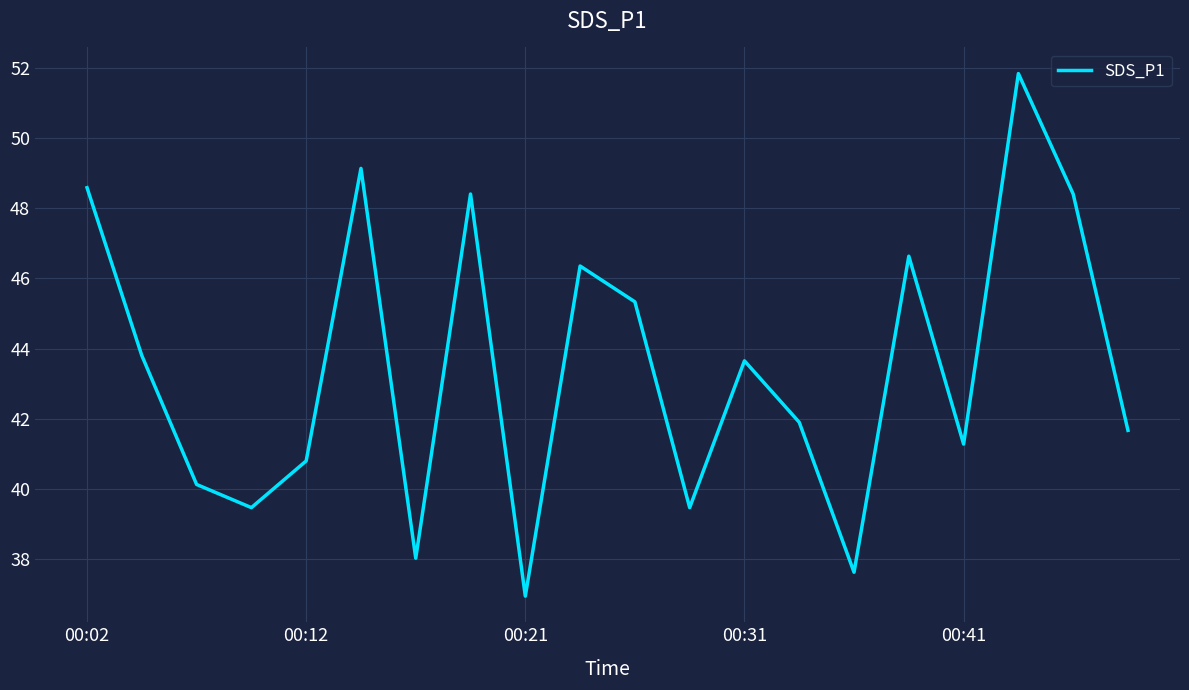

What is the minimum value shown in the chart?

37.0